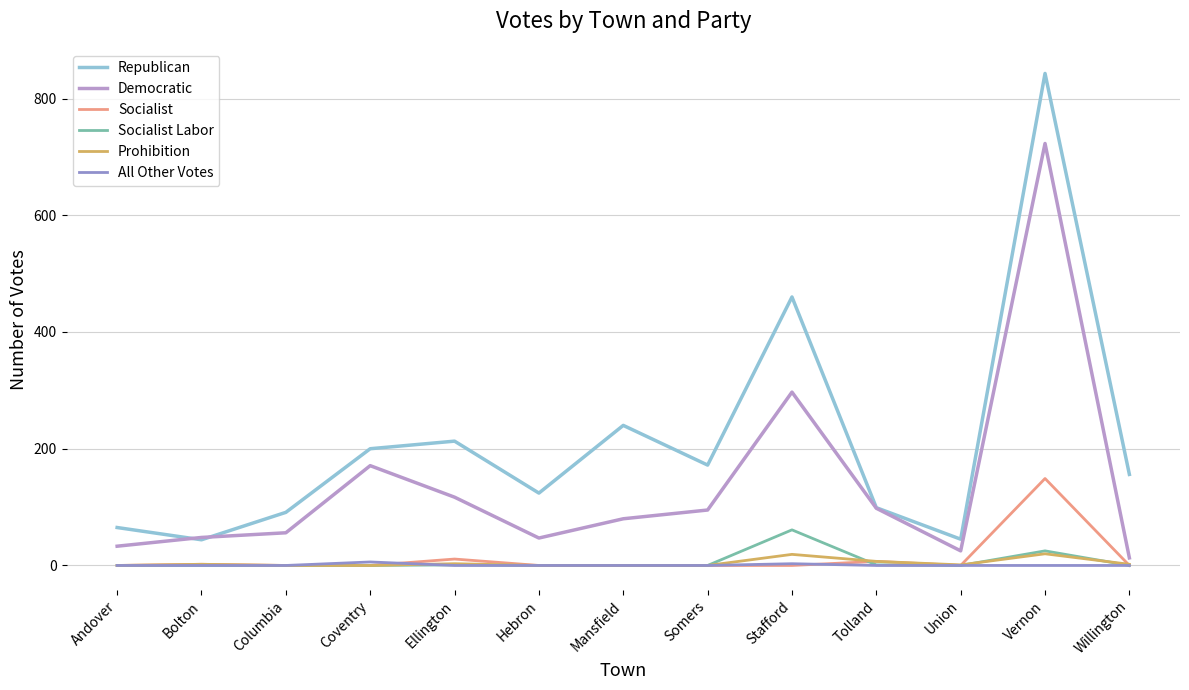

What is the total value across all series at Willington?

171